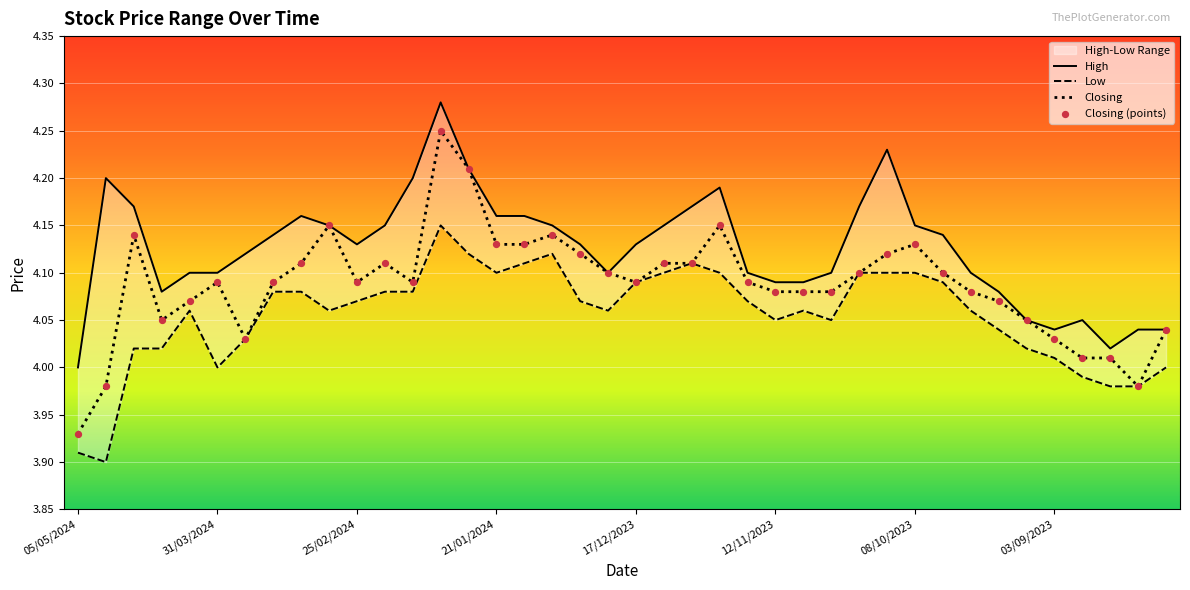

At how many categories does at least one series exceed 3?

40